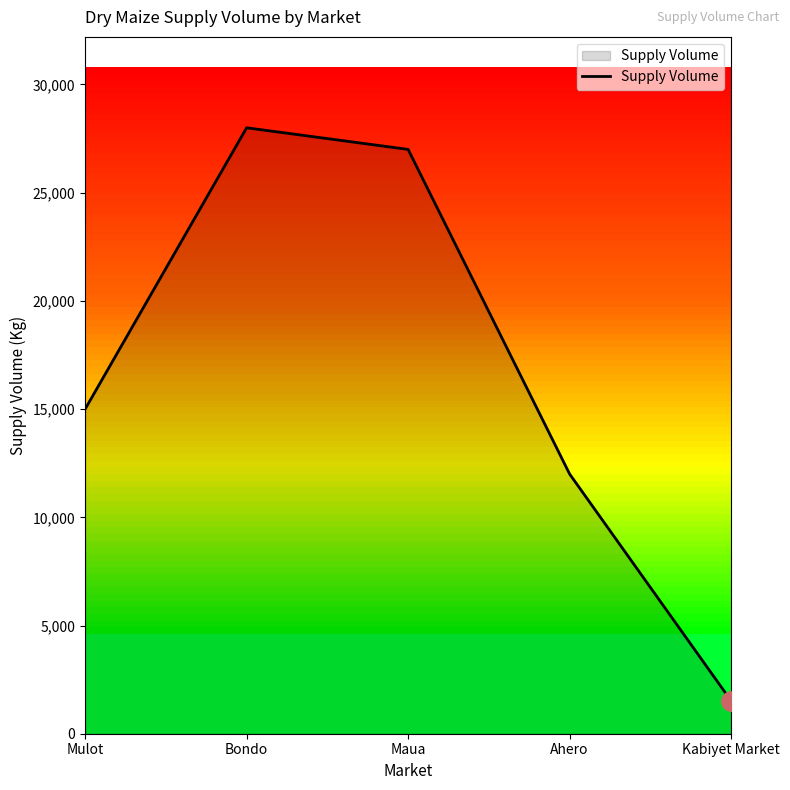

How many interior local peaks (higher than both neighbors) does the data have?

1